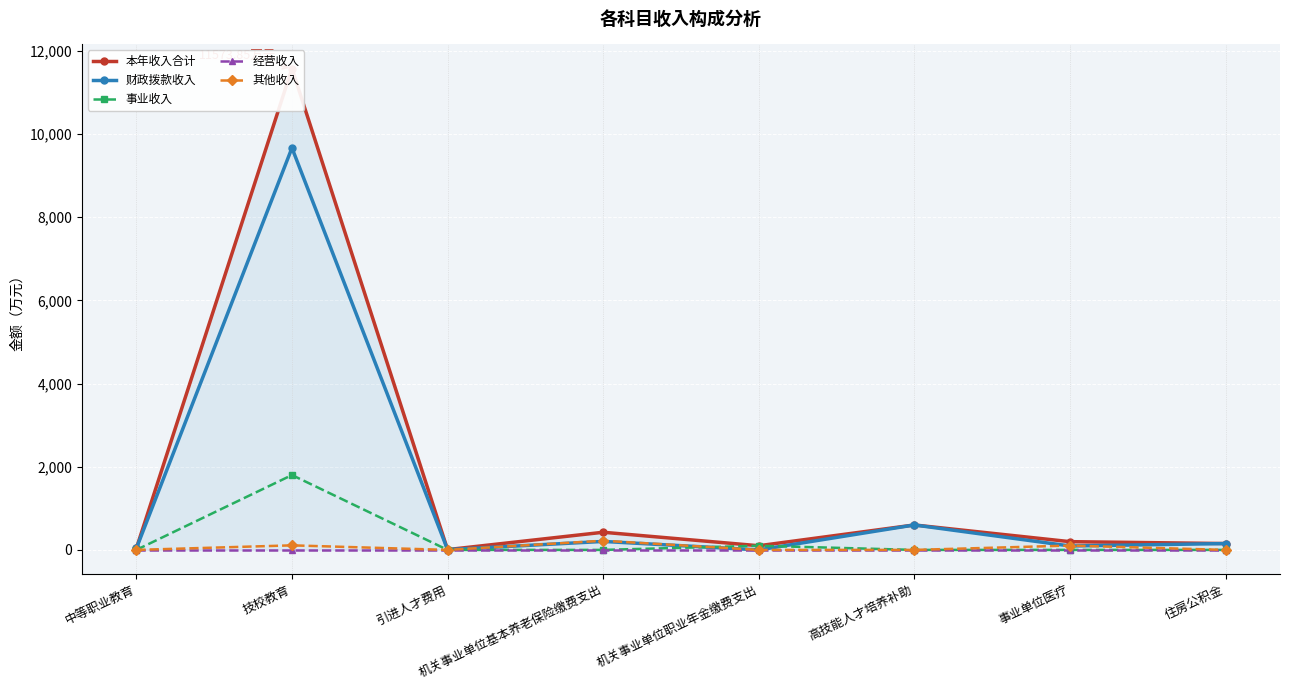

Which series has the largest total across all categories?

本年收入合计